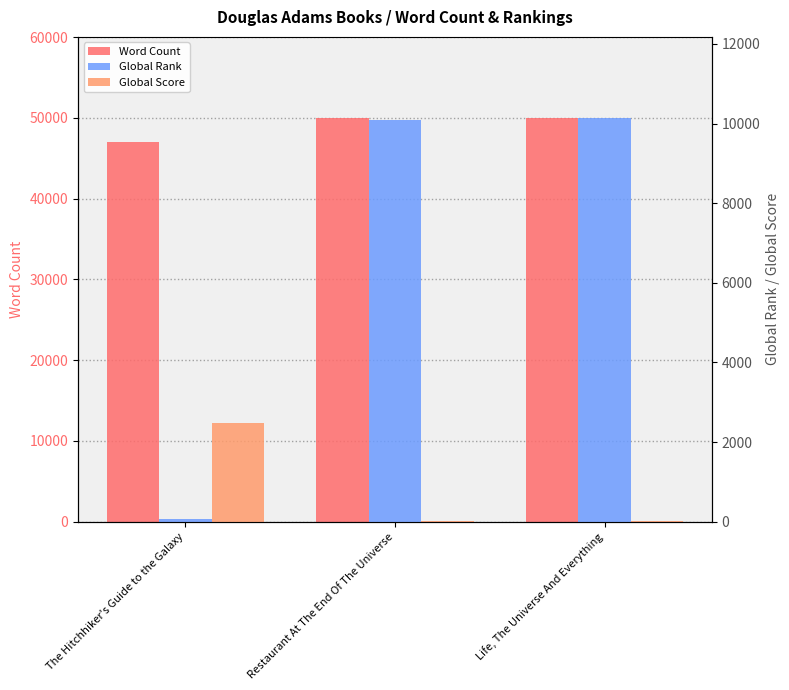

How many values in the Global Rank series are below 10082?

1